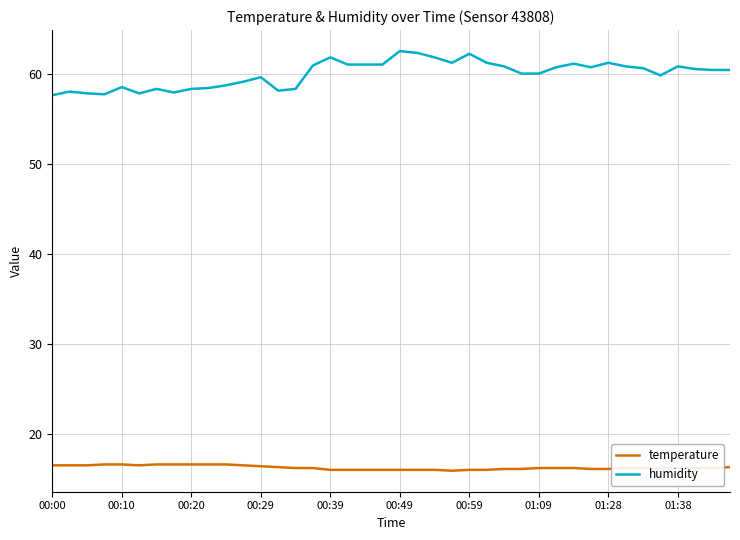

Which series has the widest spread of values?

humidity